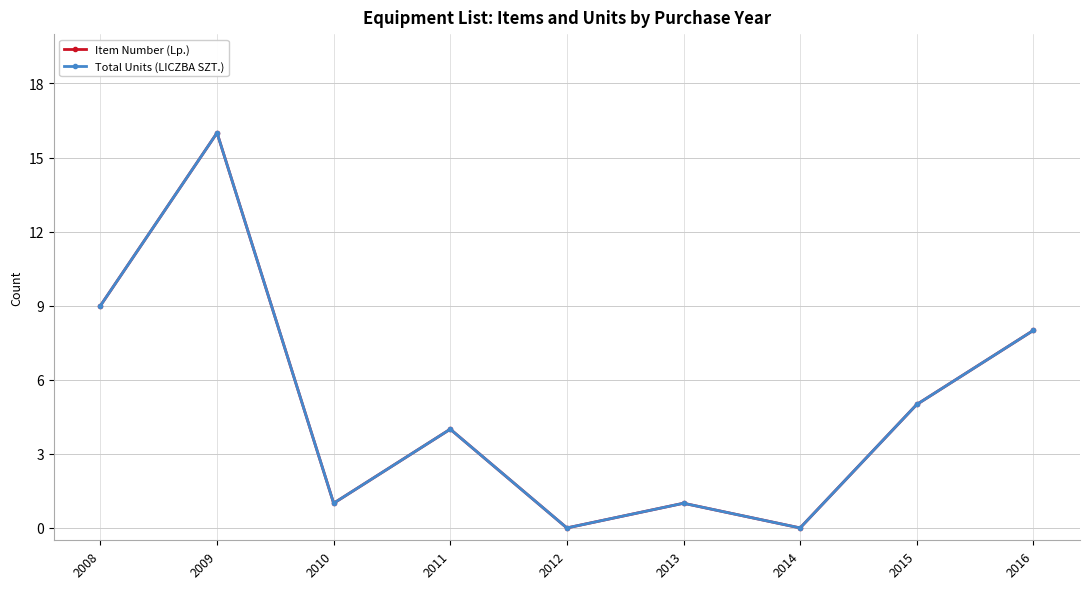

What is the value of the Total Units (LICZBA SZT.) point at the 4th from the left?

4